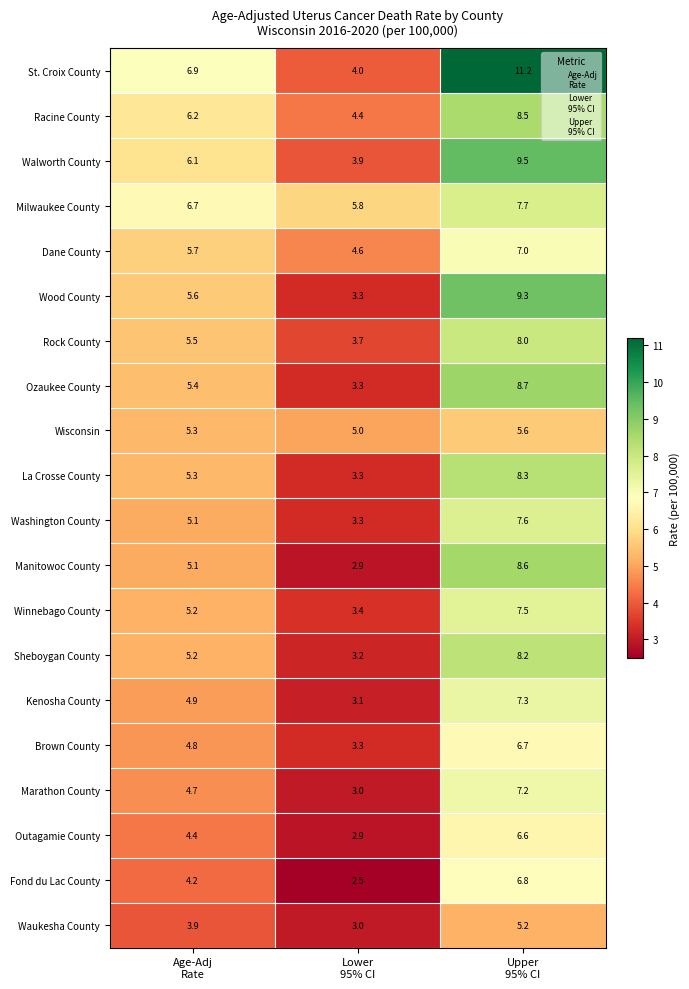

Which series has the largest range (max minus min)?

St. Croix County